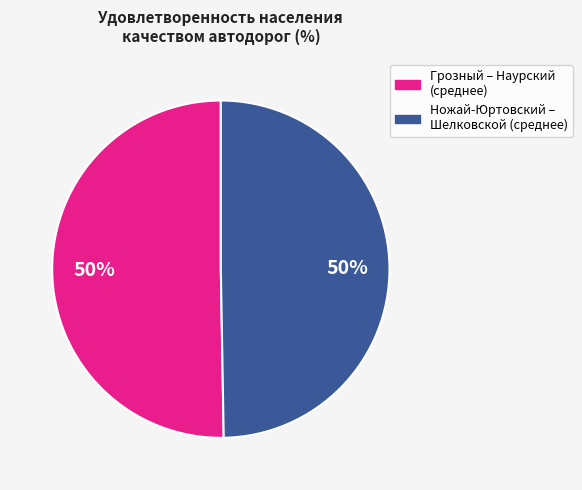

How many slices are in this pie chart?

2